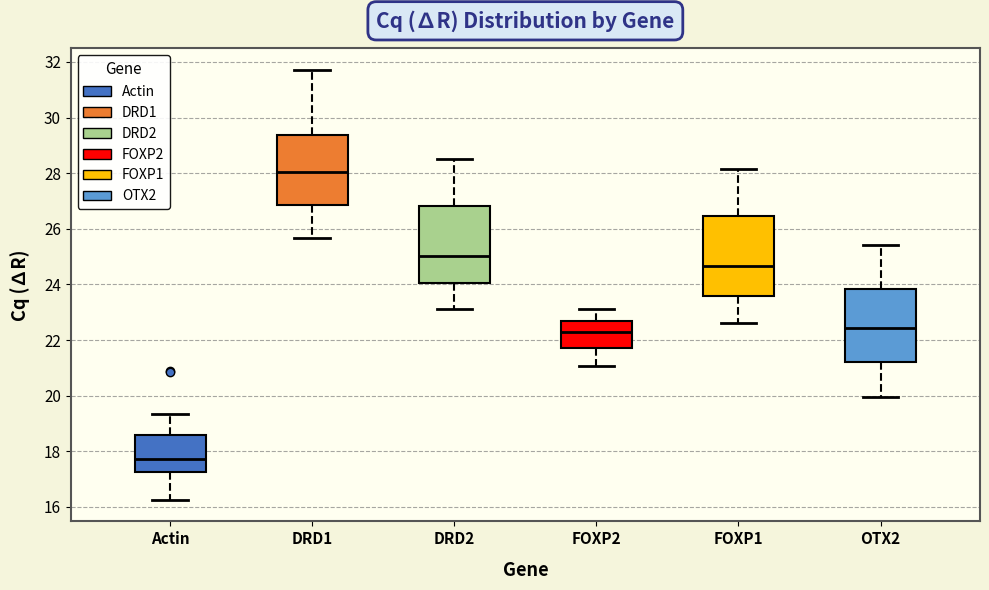

Where is the upper edge of the box for FOXP1 on the y-axis? The values are not printed on the chart, so give them approximately, as read against the axis.

26.4